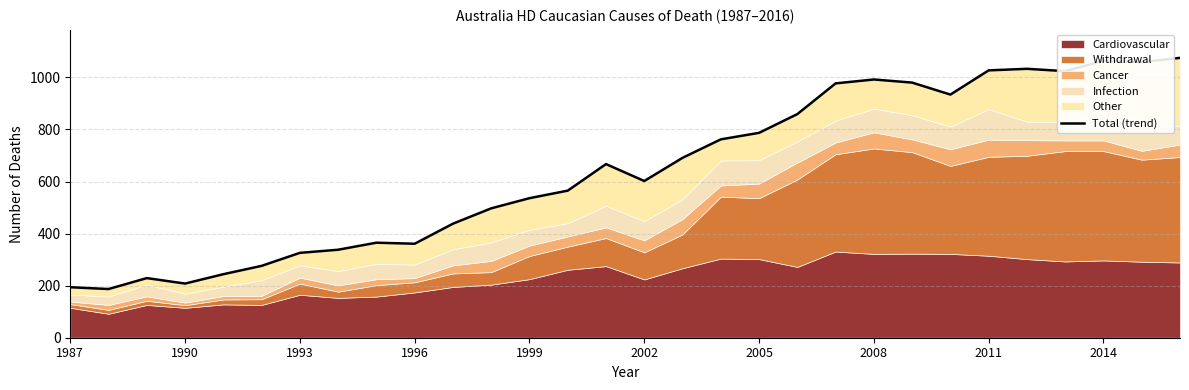

How many data points does each series have?

30